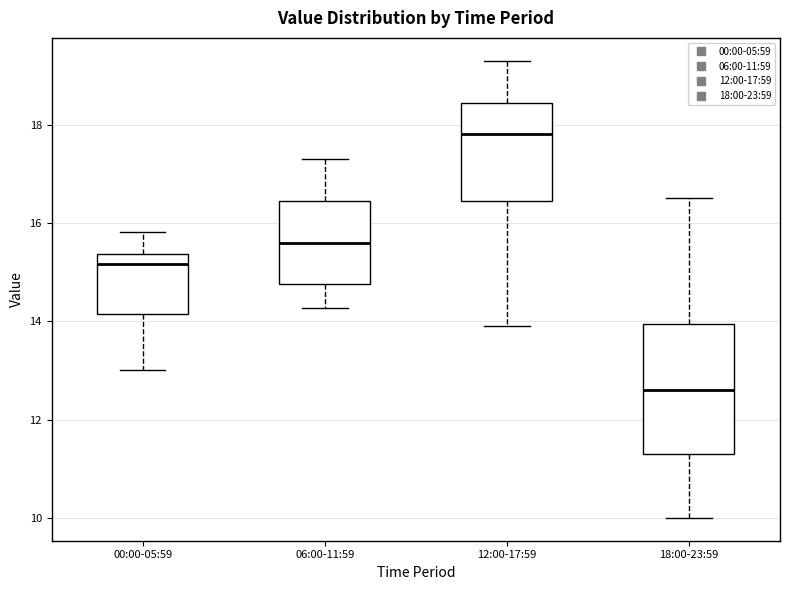

Which box has the highest median line?

12:00-17:59